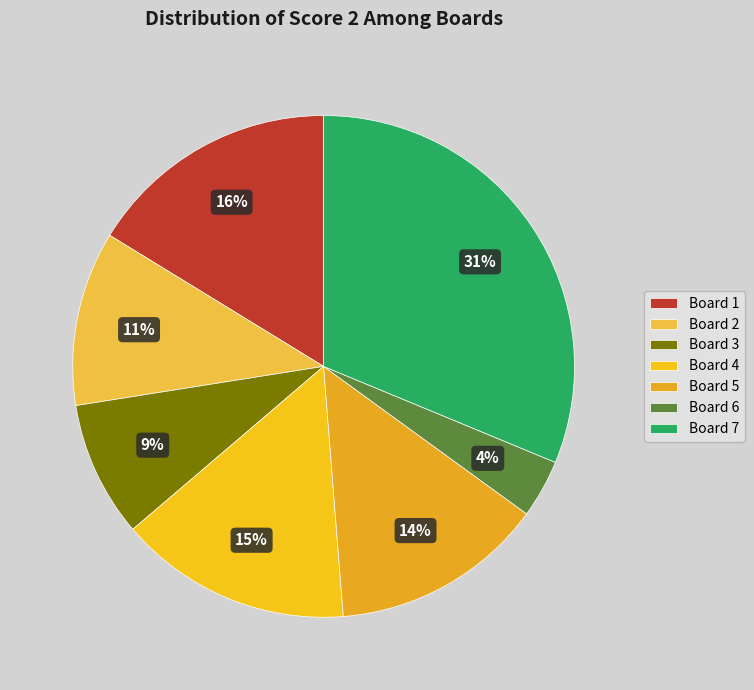

Is there any slice that represents more than half of the pie?

No